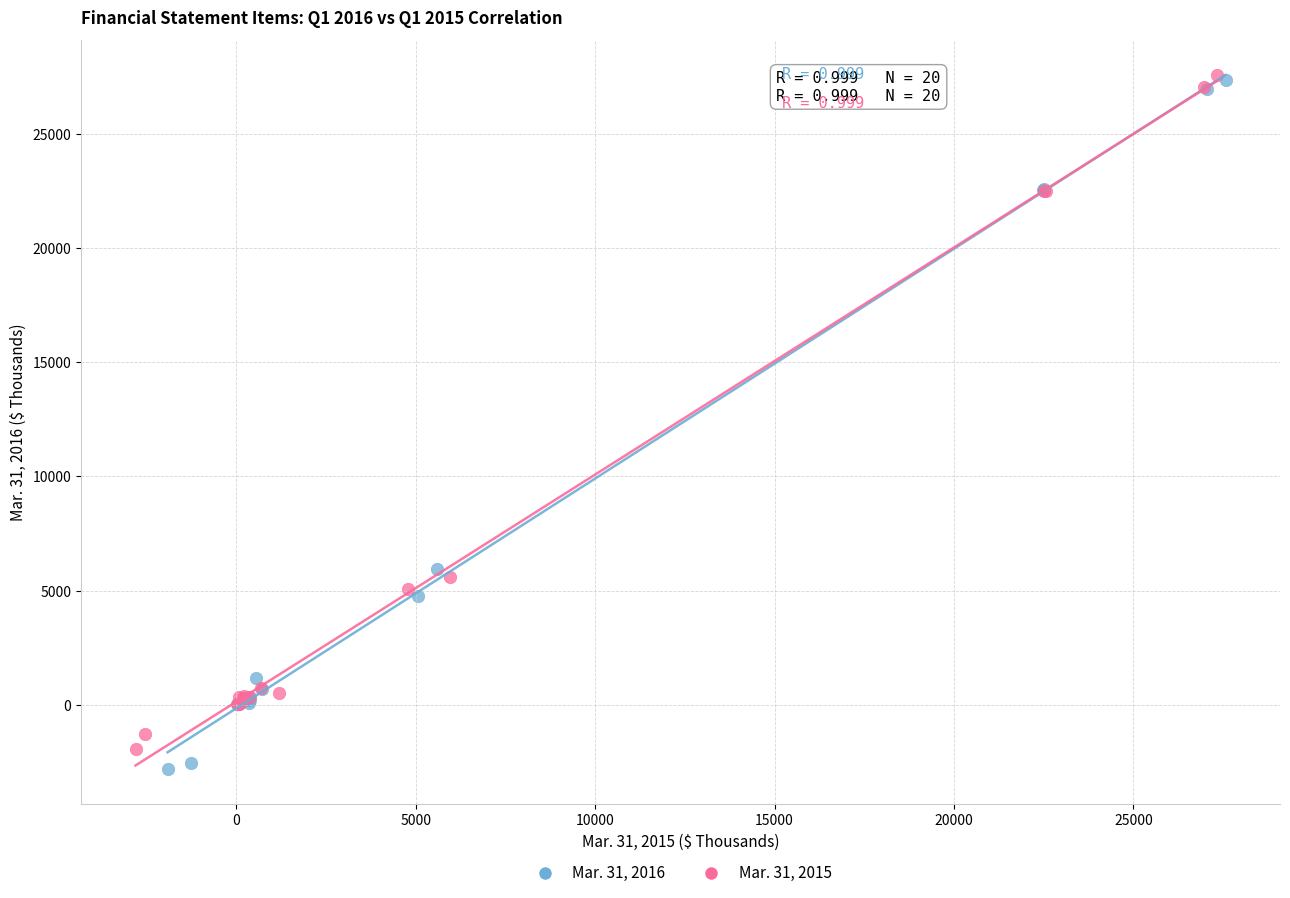

Which series has the widest spread of Y values?

Mar. 31, 2016